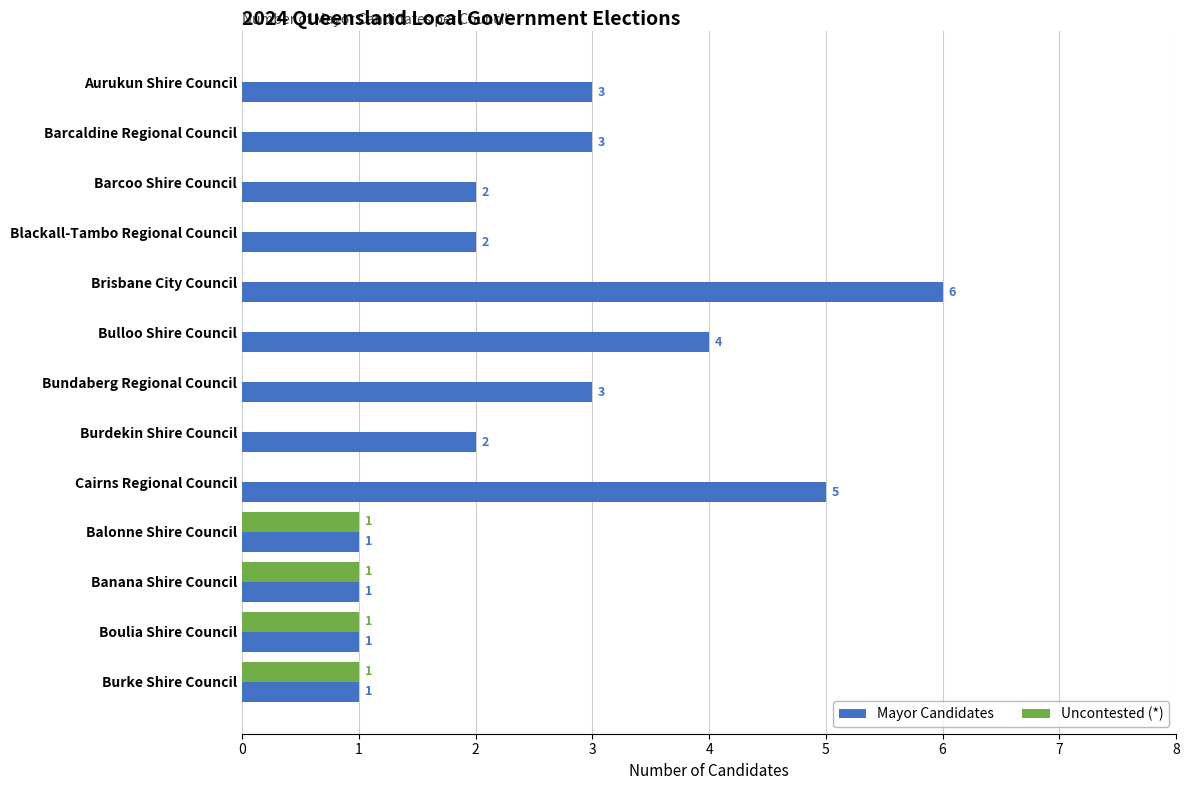

What is the sum of all Mayor Candidates values?

34